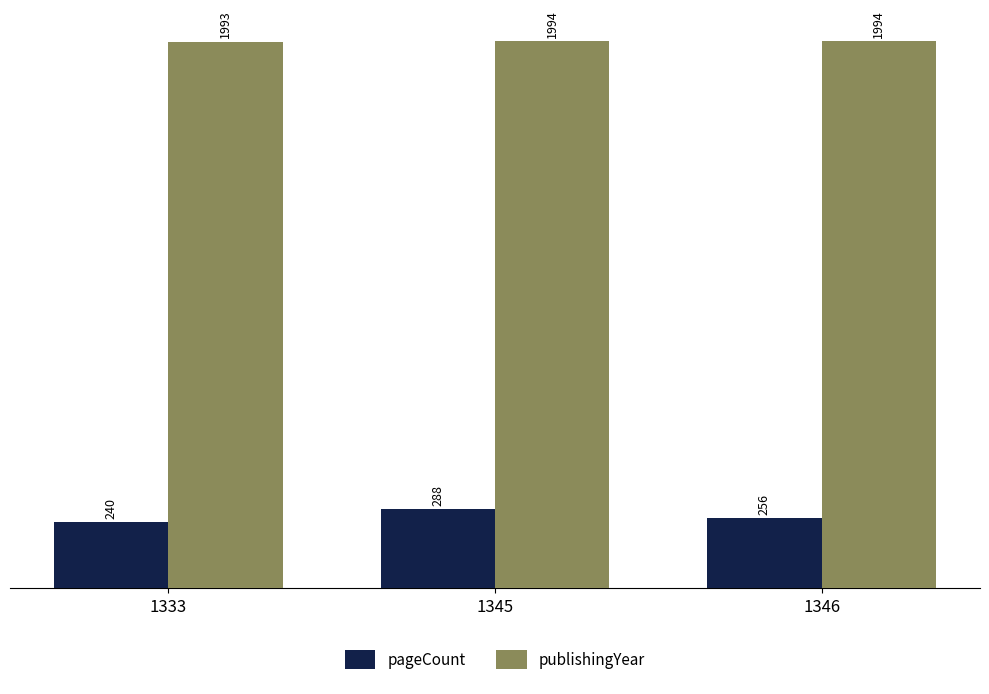

At how many categories does at least one series exceed 1570?

3